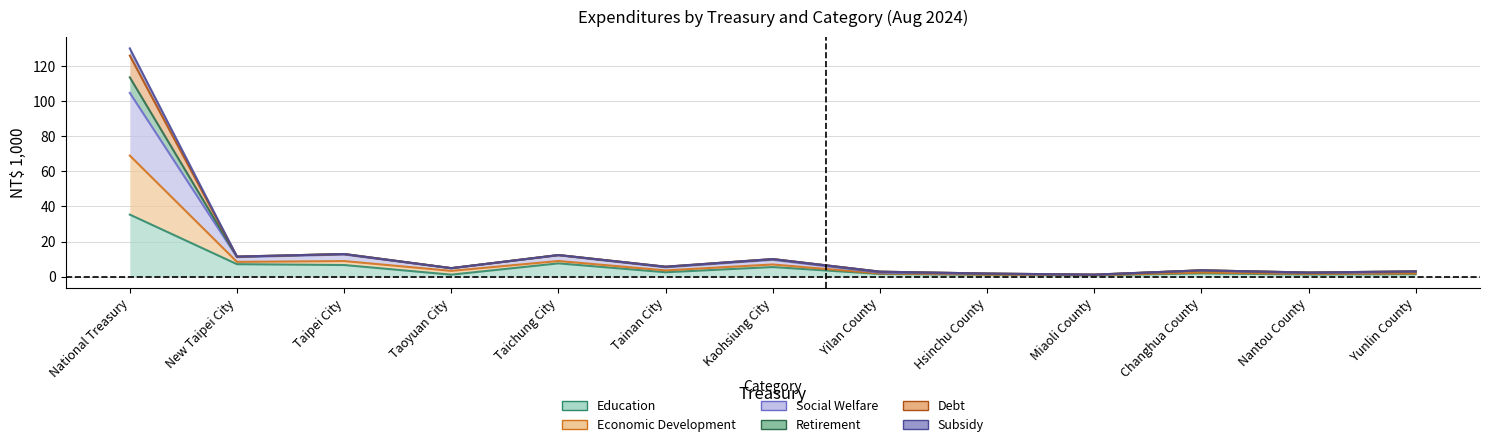

What are all the series names shown in the legend?

Education, Economic Development, Social Welfare, Retirement, Debt, Subsidy